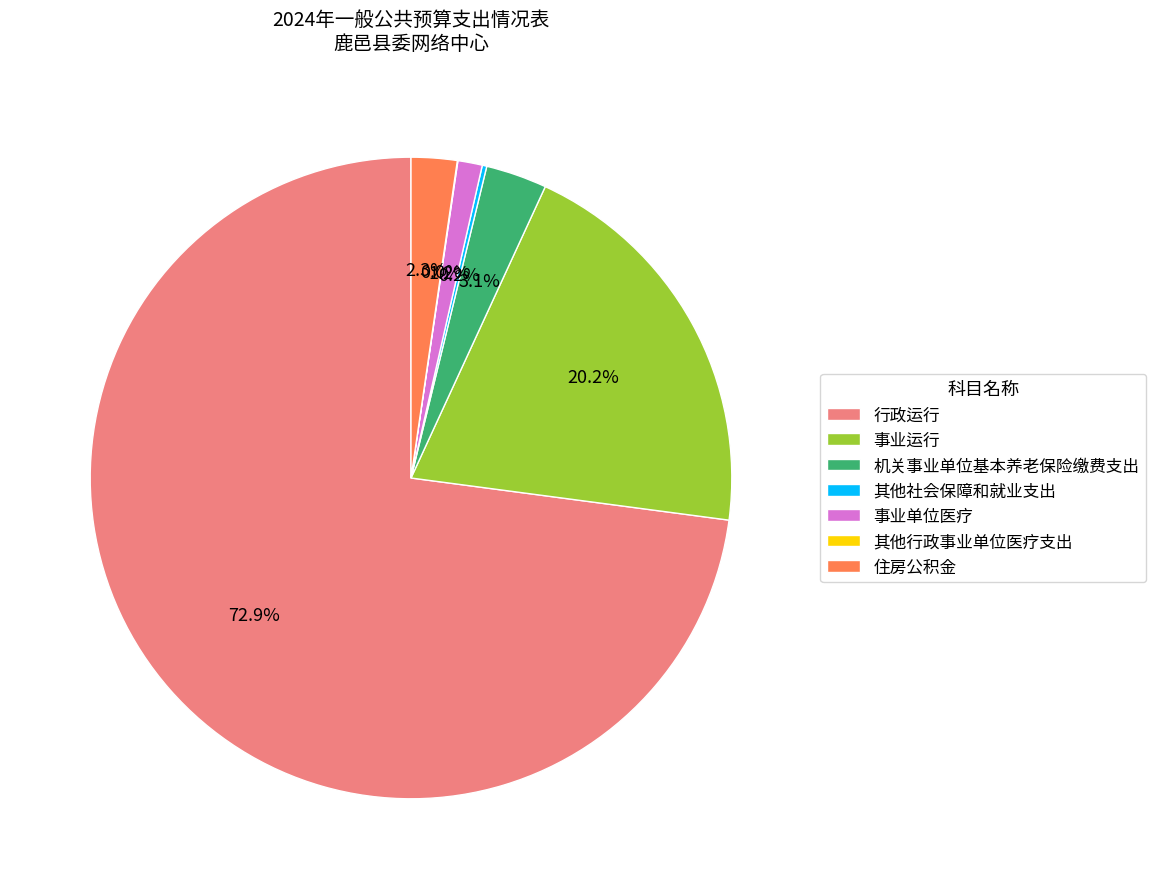

The 机关事业单位基本养老保险缴费支出 slice represents 3% of the pie. True or false?

True